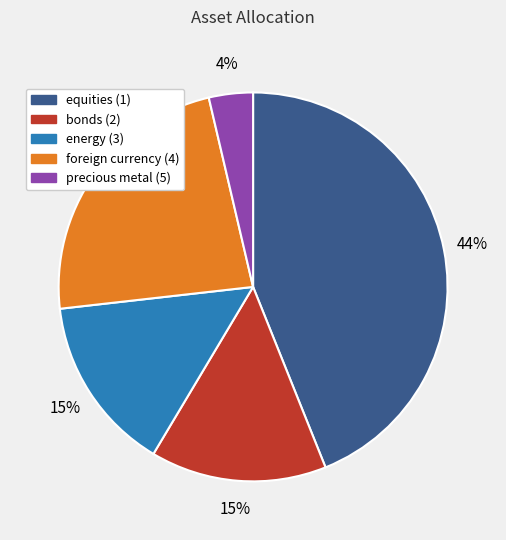

Combined, do precious metal (5) and foreign currency (4) account for over 50%?

No